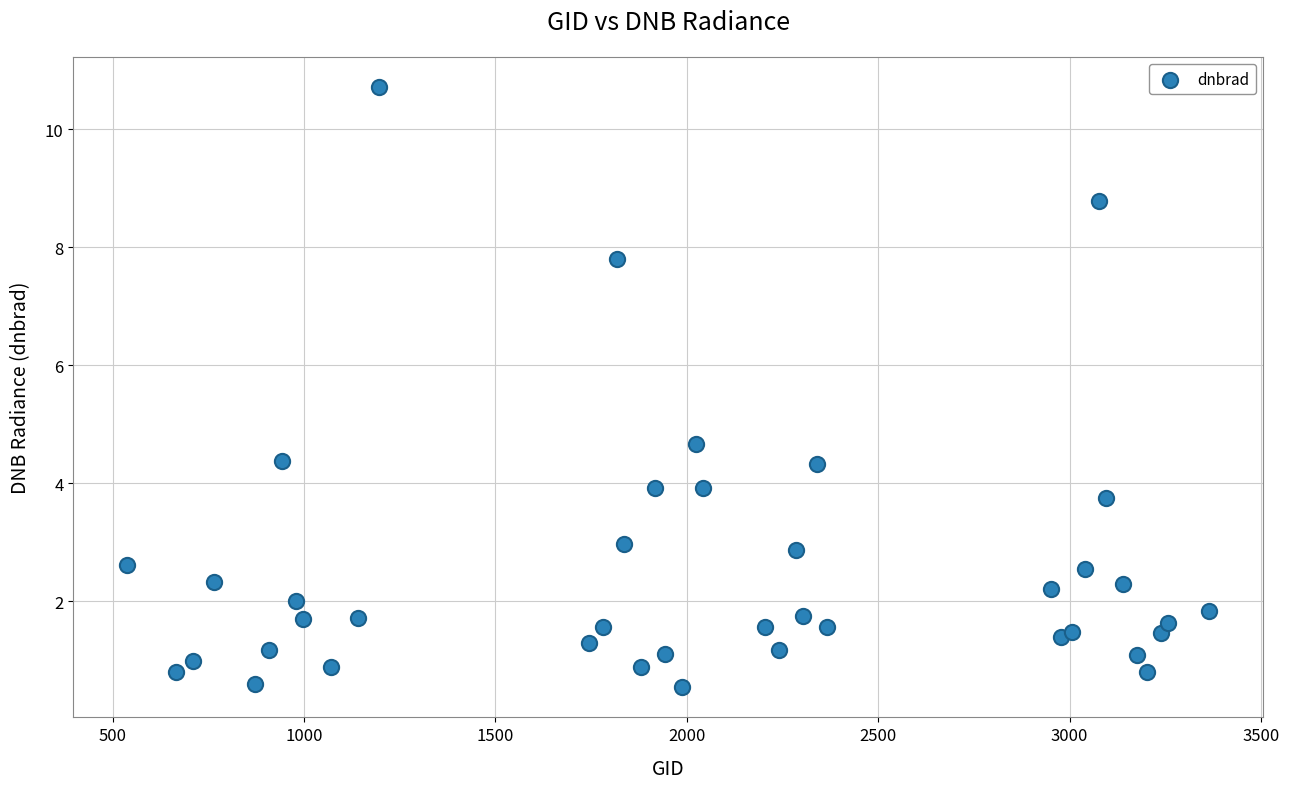

What Y value in the scatter plot is closest to 5?

4.7